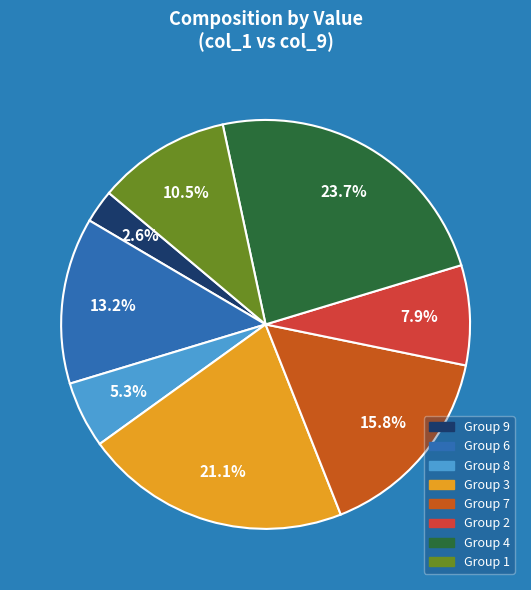

Is the sum of Group 2 and Group 7 greater than half?

No